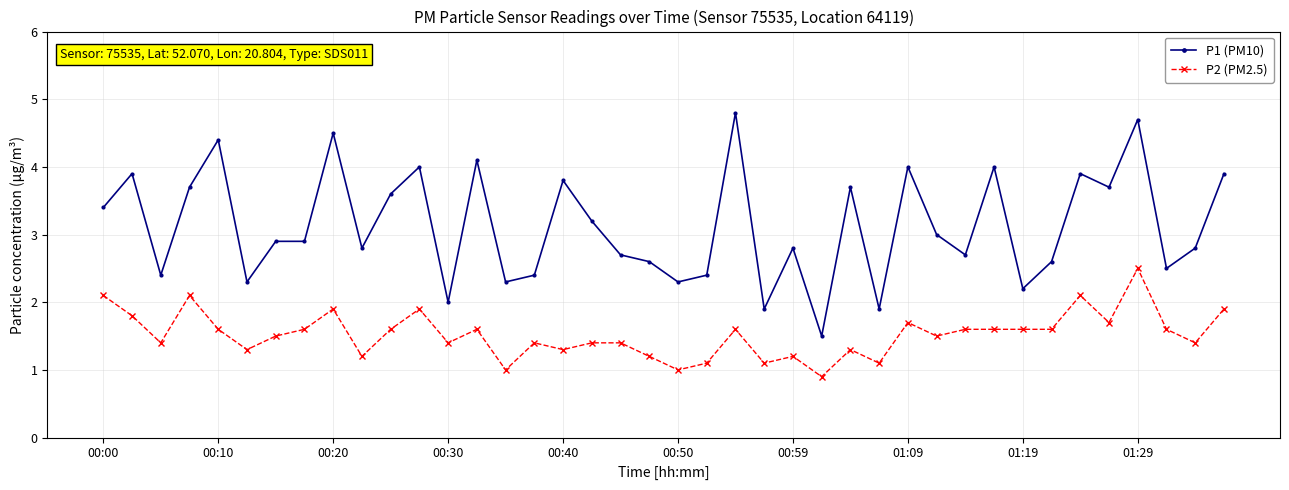

What is the value of the P2 (PM2.5) point at the 2nd from the left?

1.8